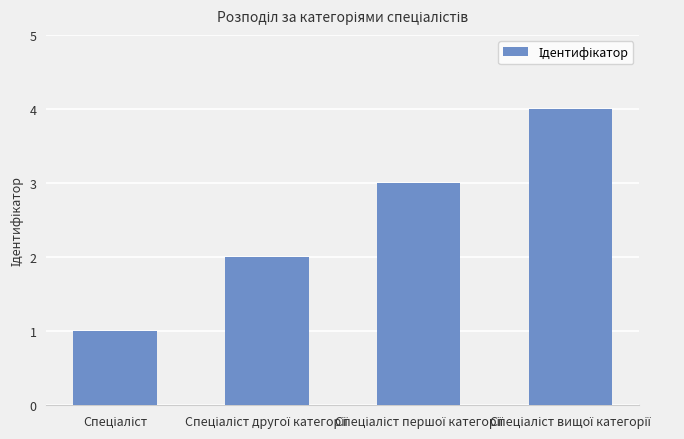

What is the greatest value displayed?

4